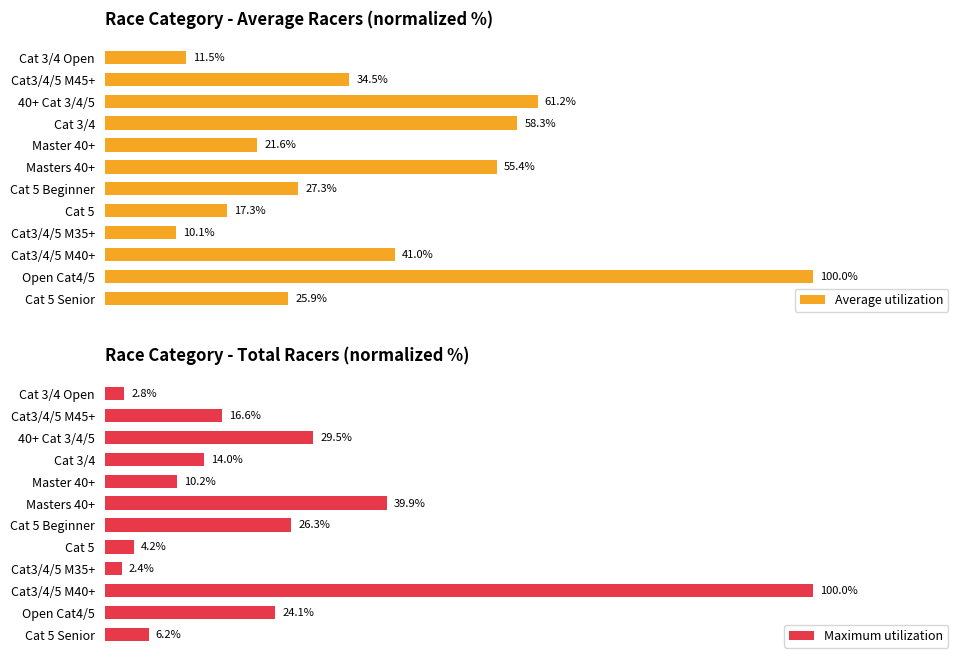

What is the value of the Average utilization bar at the 9th from the left?

58.3